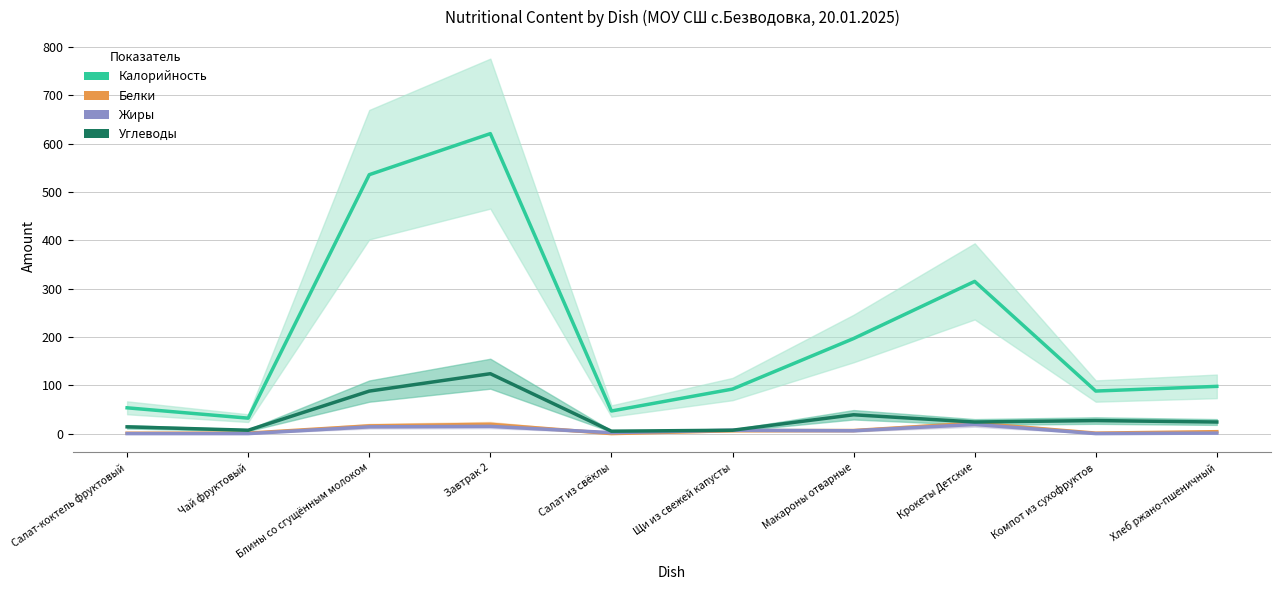

What is the average value of the Белки series?

7.6